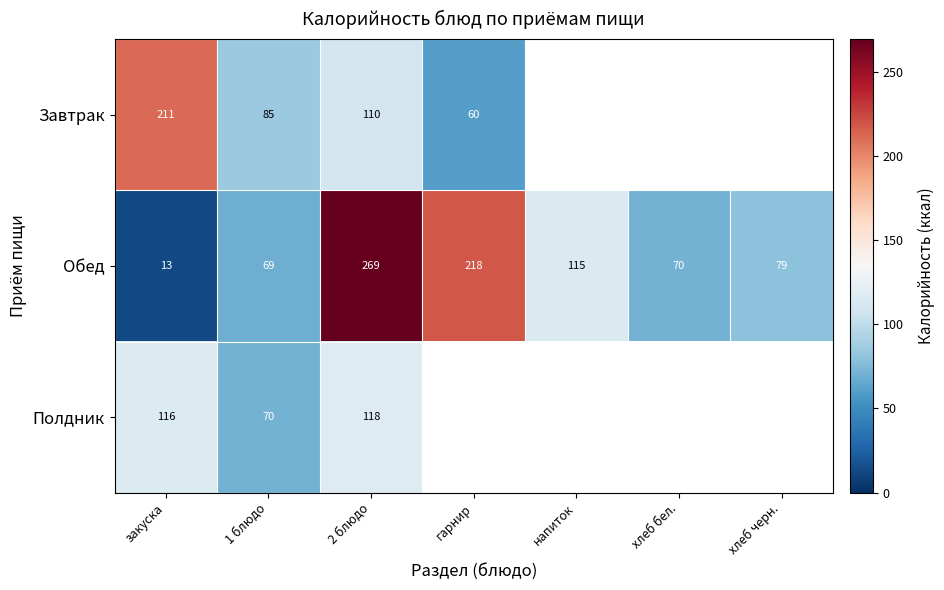

What is the difference between the second highest and minimum values in the Обед series?

205.0